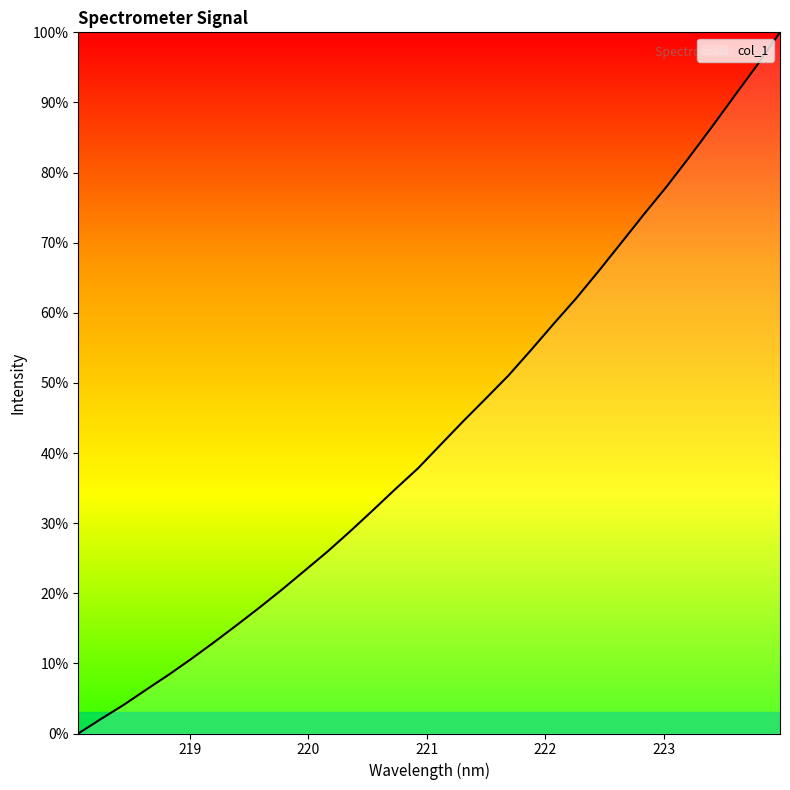

What is the difference between the maximum and minimum values?

100.0